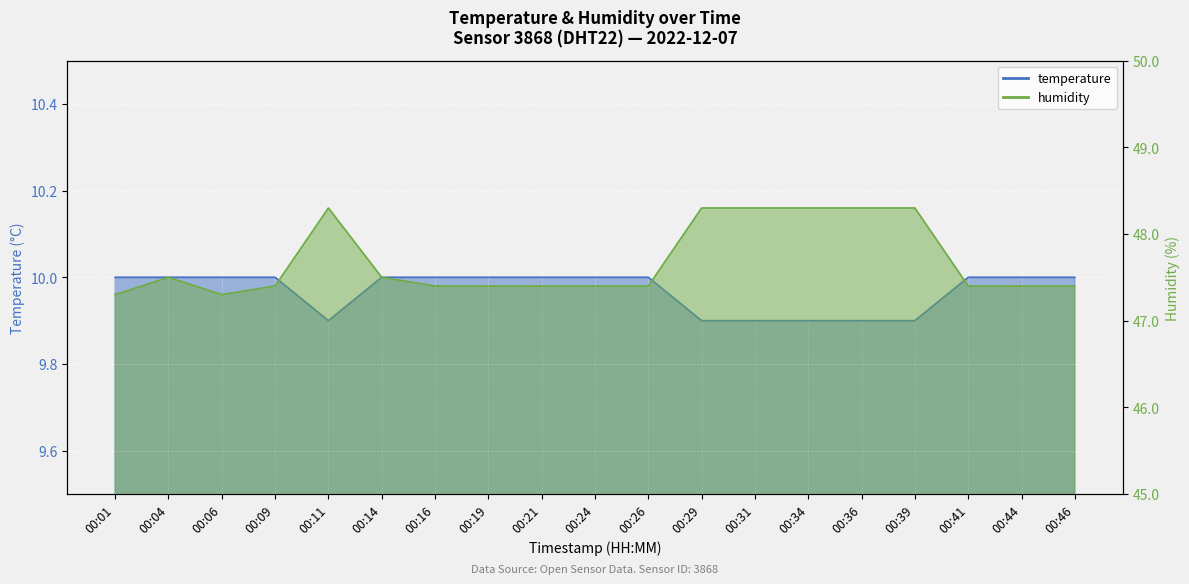

Reading left to right, list all the values displayed in this chart.

temperature: 10.0	10.0	10.0	10.0	9.9	10.0	10.0	10.0	10.0	10.0	10.0	9.9	9.9	9.9	9.9	9.9	10.0	10.0	10.0
humidity: 47.3	47.5	47.3	47.4	48.3	47.5	47.4	47.4	47.4	47.4	47.4	48.3	48.3	48.3	48.3	48.3	47.4	47.4	47.4